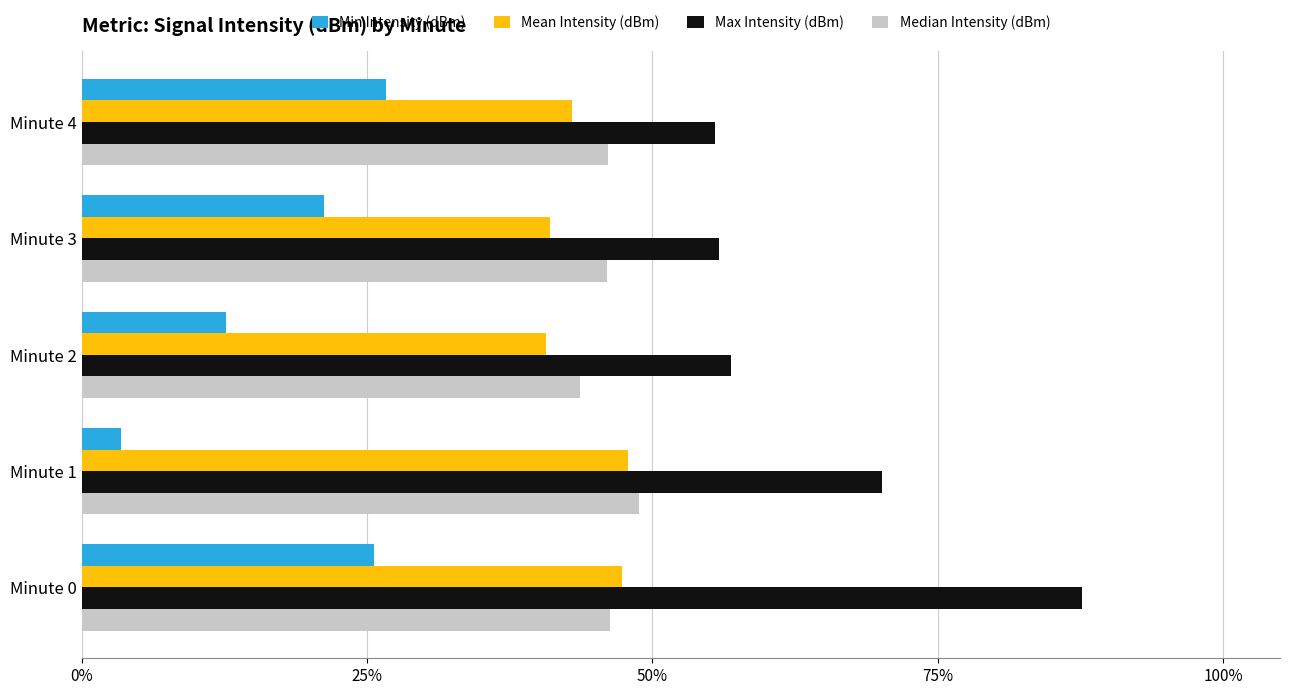

The value of Max Intensity (dBm) at Minute 2 is 38.6. True or false?

False